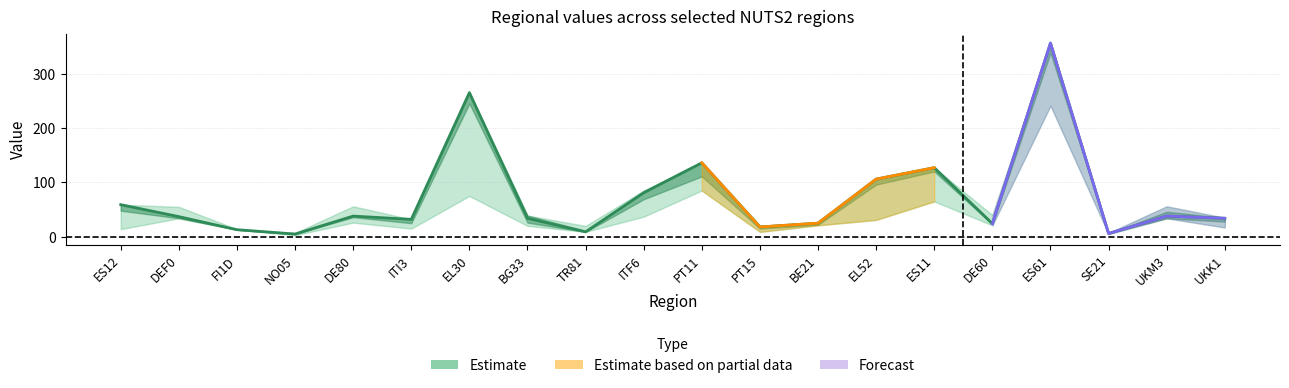

At how many categories does at least one series exceed 231?

2